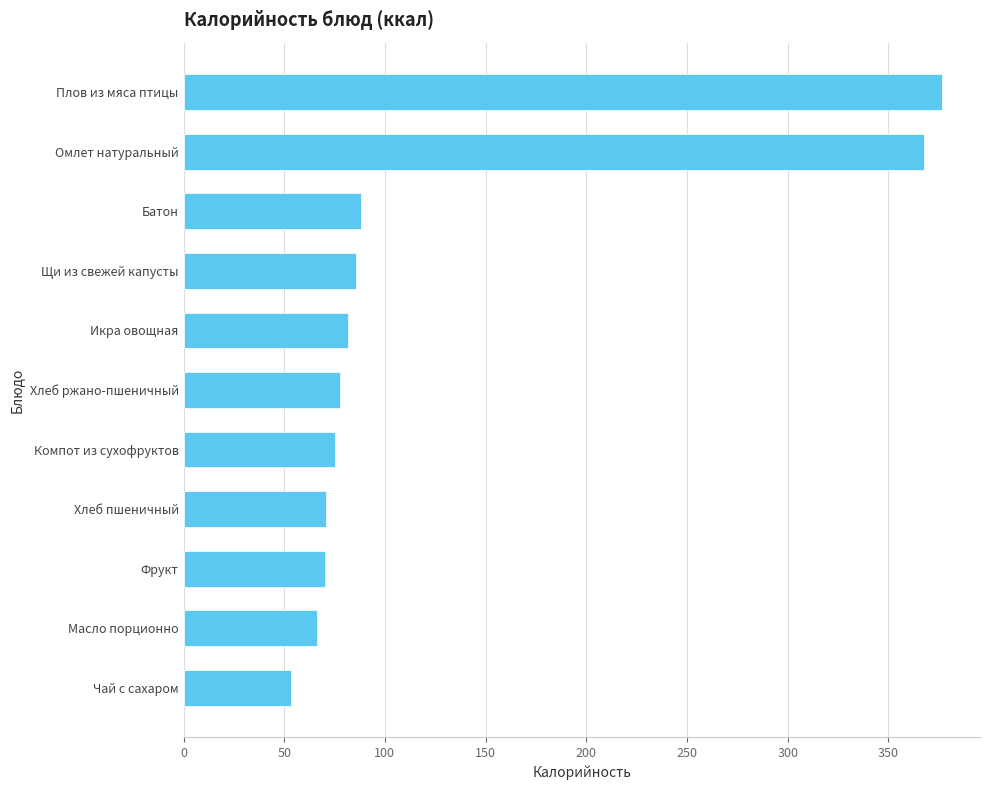

What is the ratio of the value at Компот из сухофруктов to the value at Хлеб пшеничный?

1.1